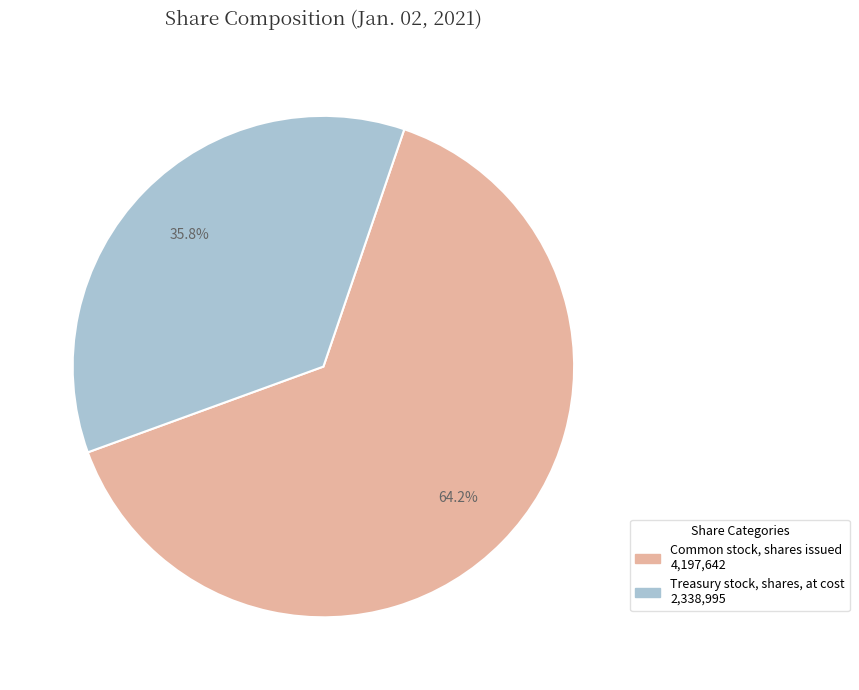

Which category accounts for the majority?

Common stock, shares issued